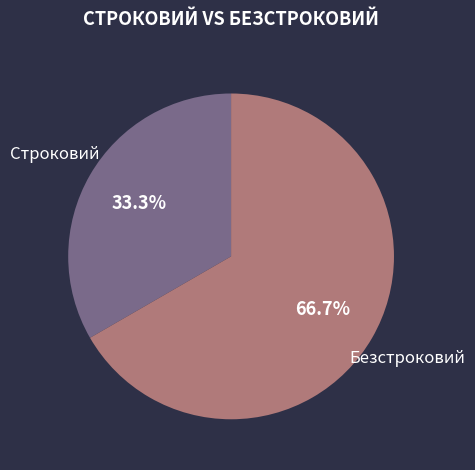

What is the ratio of the value at Безстроковий to the value at Строковий?

2.0